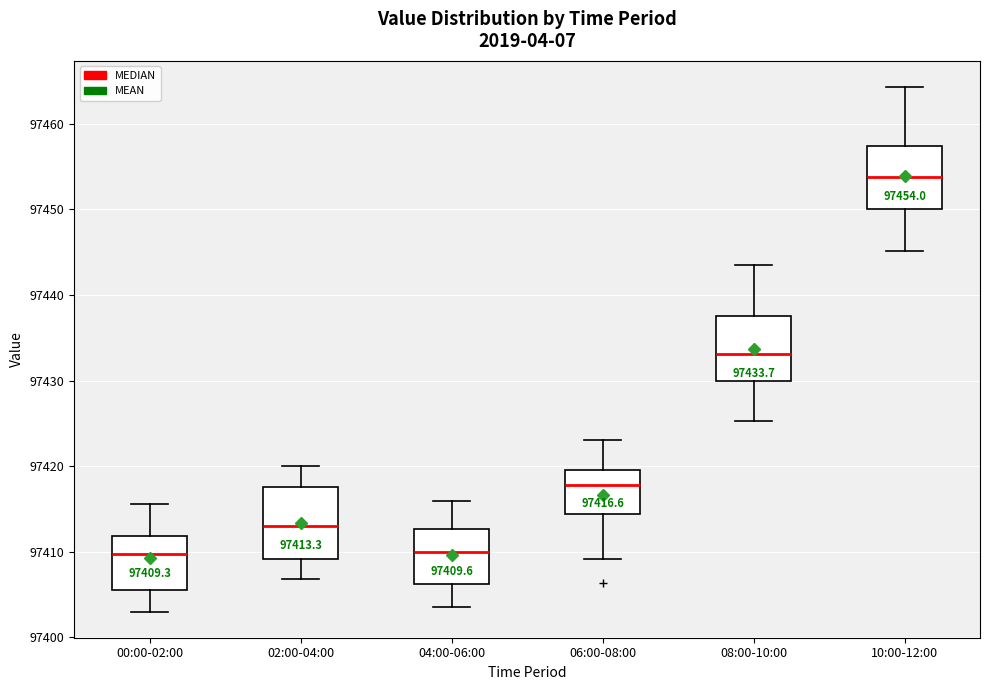

Which box's median line is the highest?

10:00-12:00